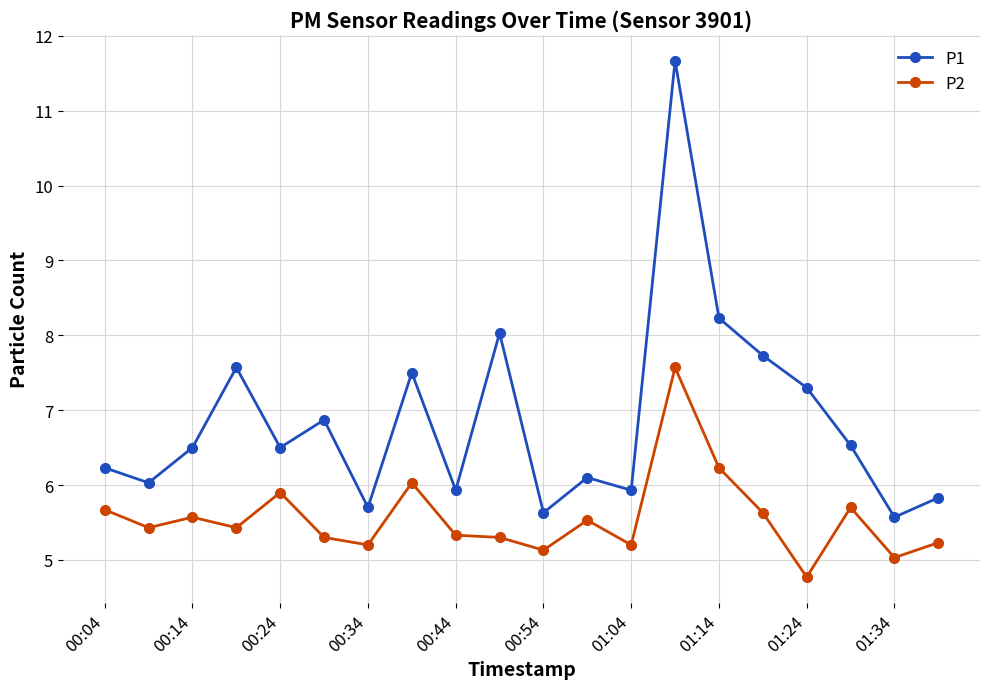

True or false: P2 and P1 cross at least once.

False